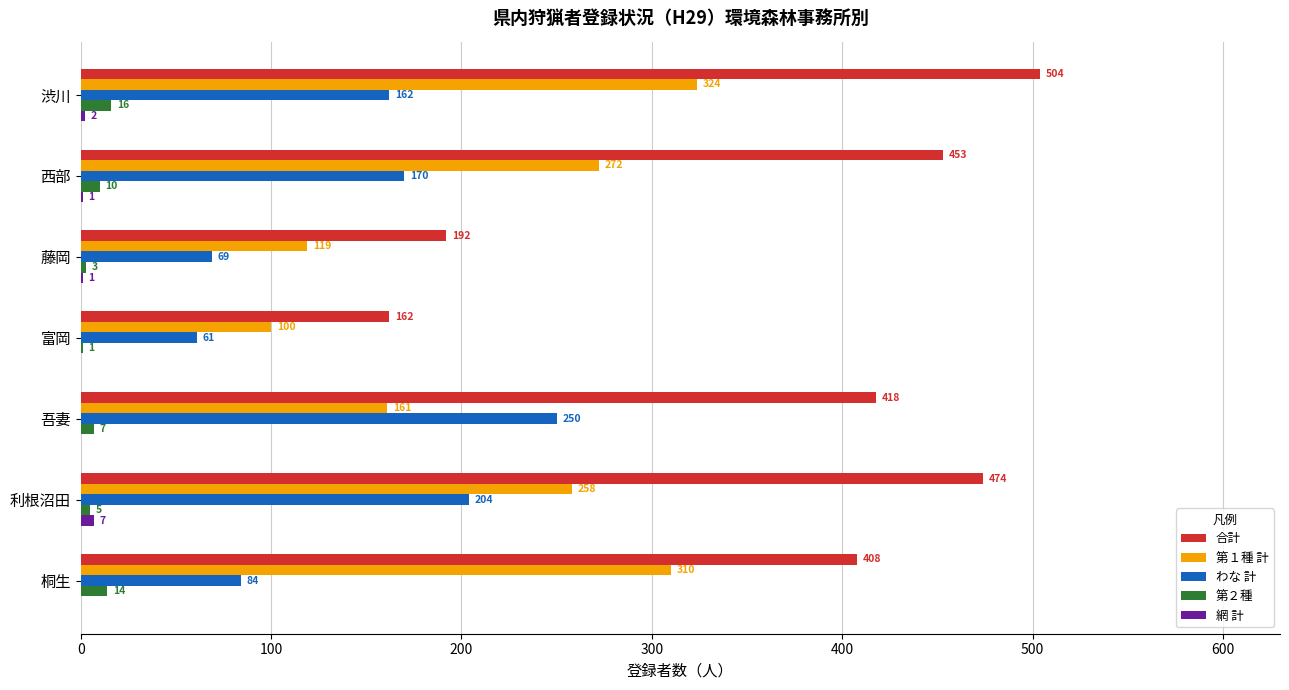

The 第１種 計 series shows 310 at 桐生. True or false?

True